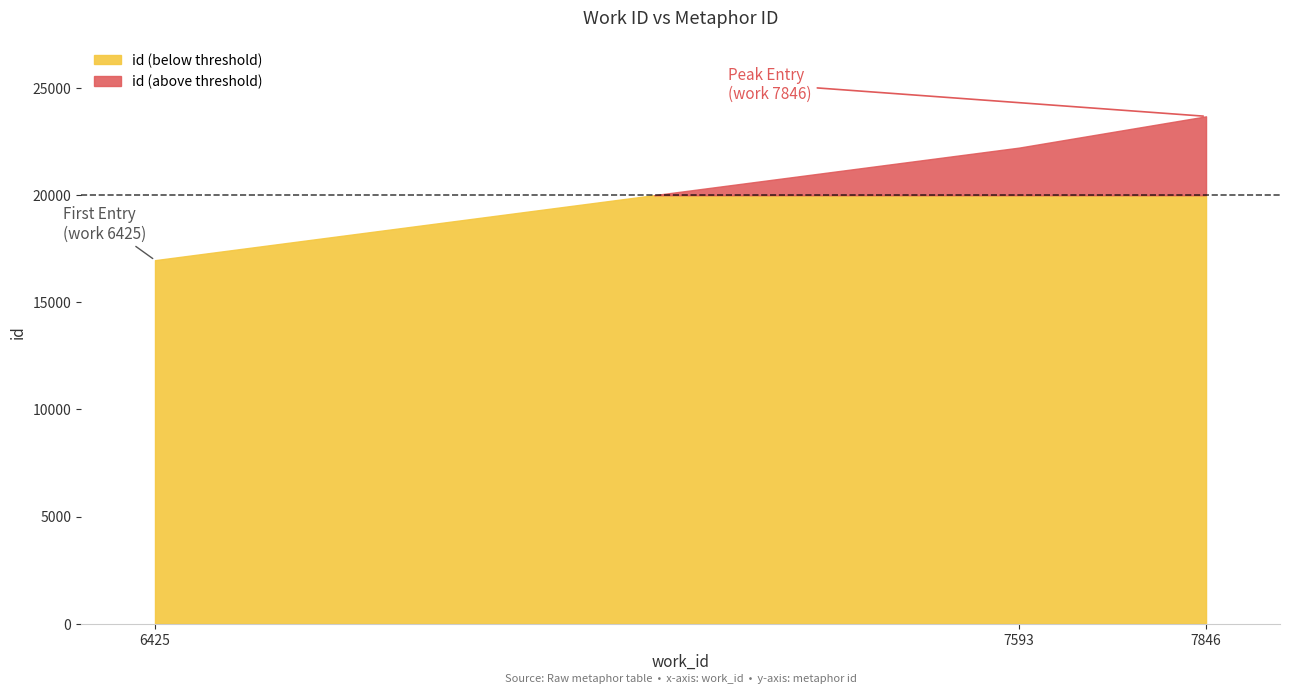

List the labels in order of value, largest first.

7846, 7593, 6425